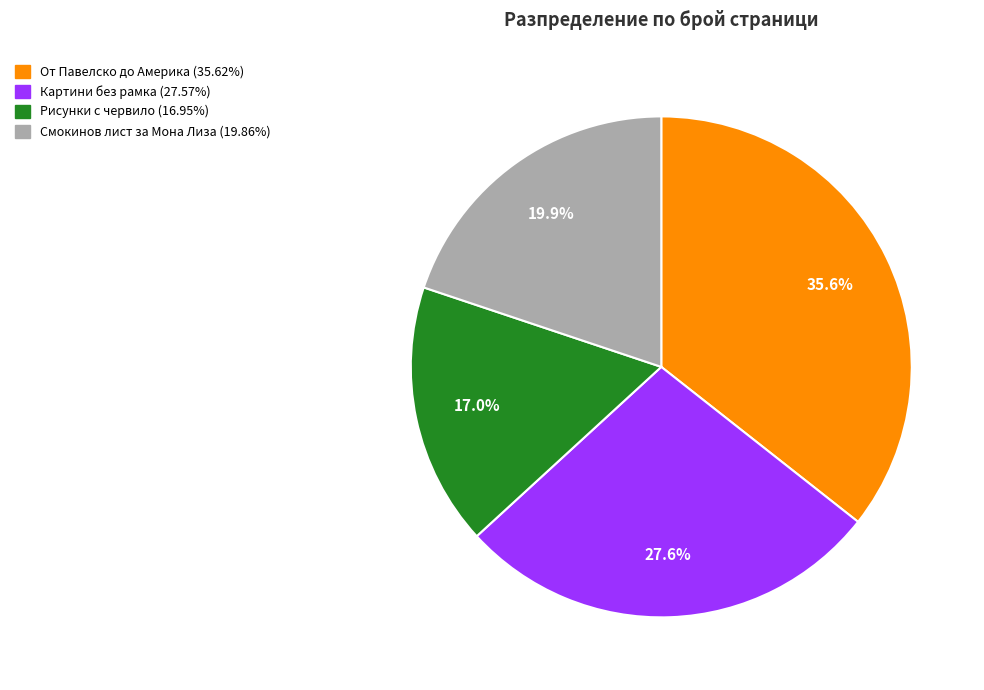

Is there any slice that represents more than half of the pie?

No